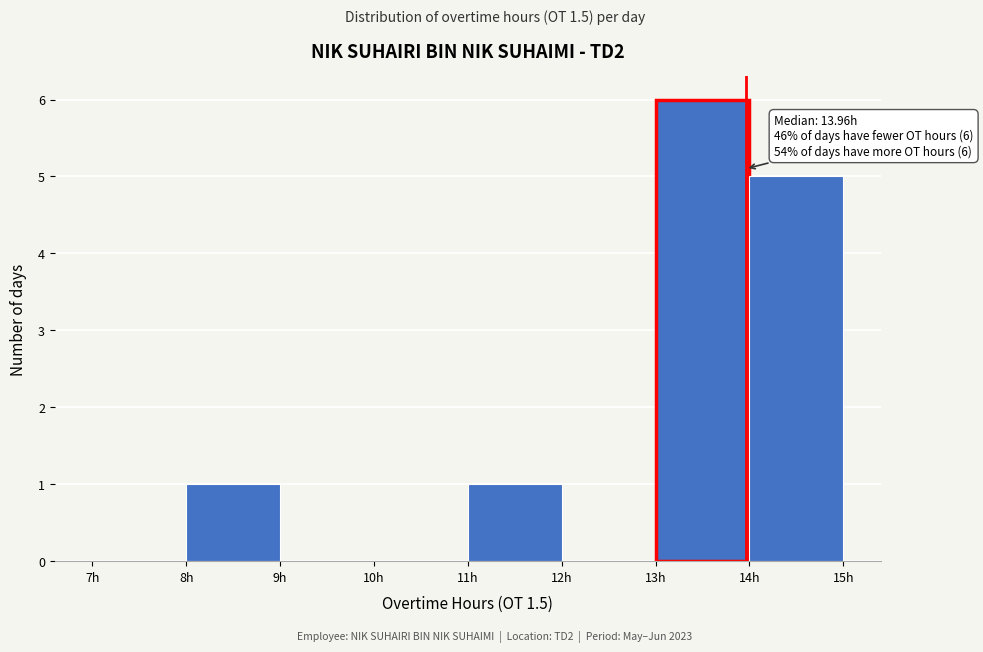

Which range on the x-axis has the tallest bar?

13 to 14